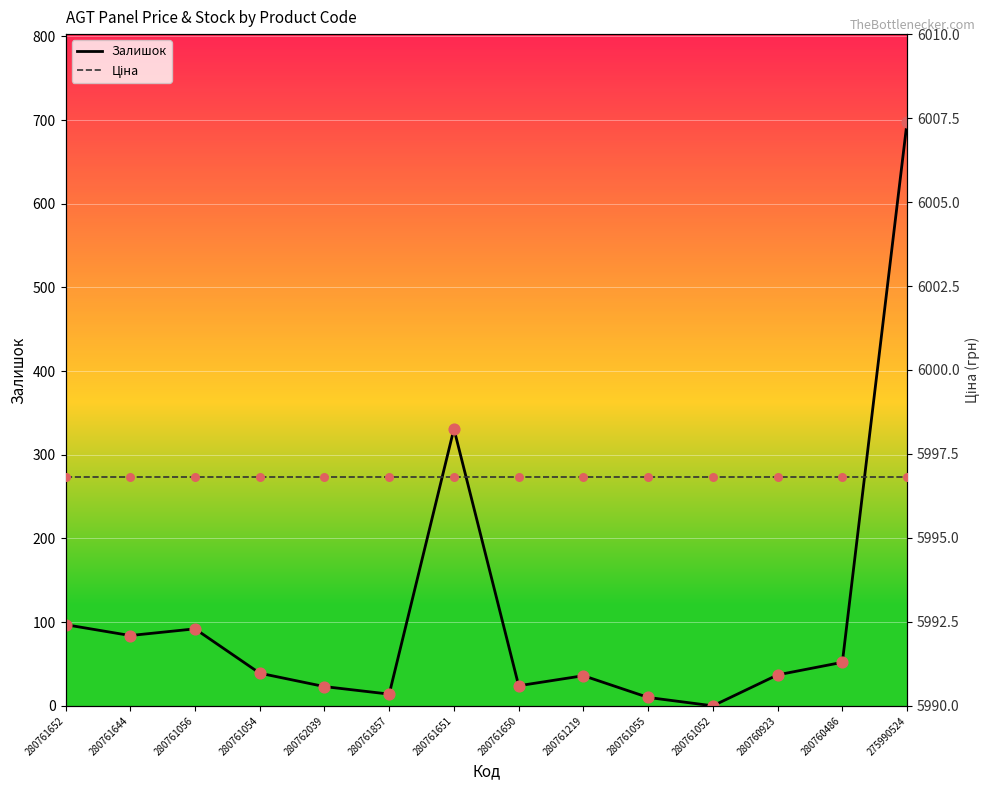

What is the total value across all series at 275990524?

6694.8